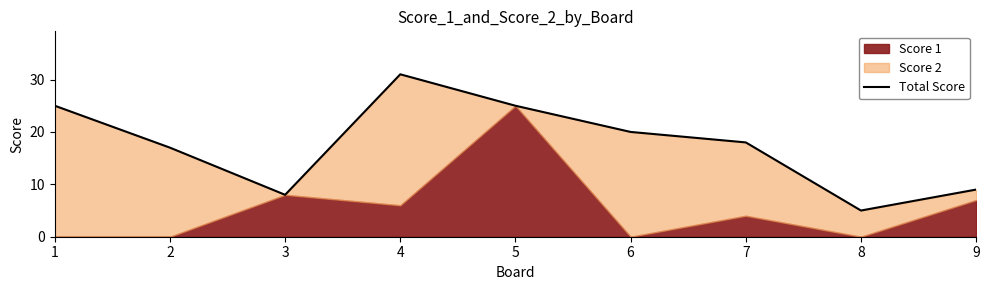

What is the value of the 3rd point from the left?

8